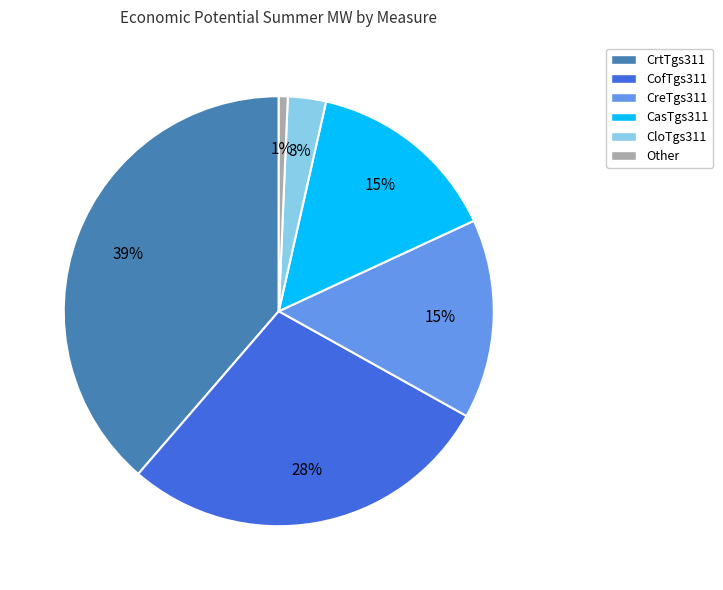

Approximately how many times larger is the value at CreTgs311 compared to CasTgs311?

1.0